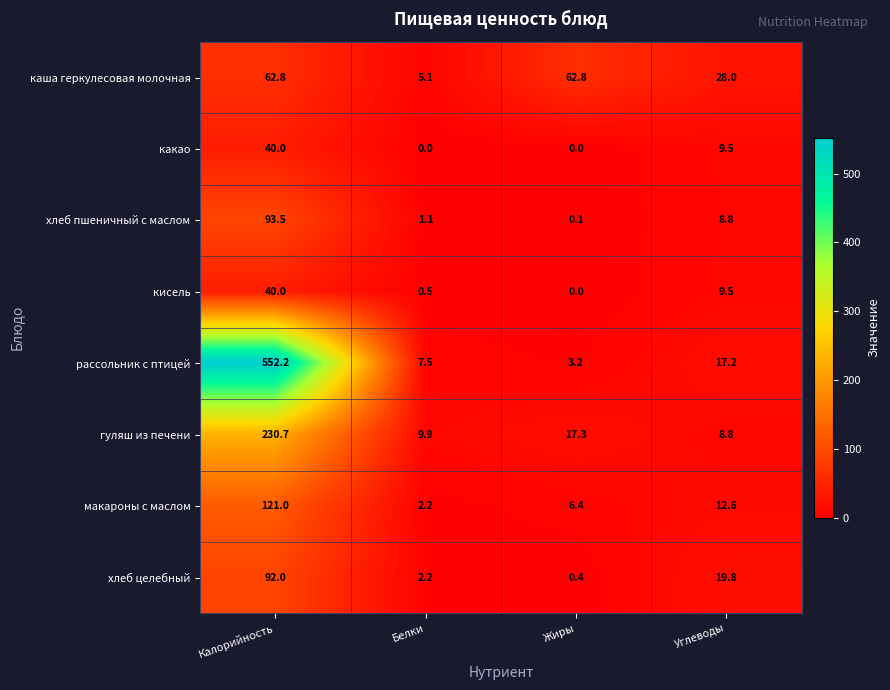

Is the value of хлеб пшеничный с маслом at Жиры greater than the value of каша геркулесовая молочная at Углеводы?

No